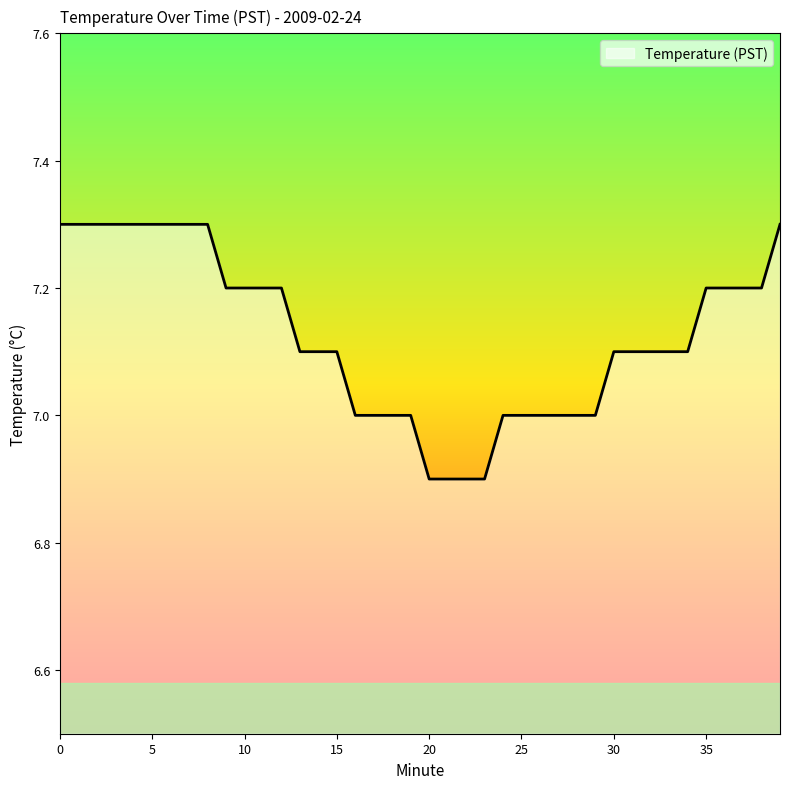

What is the greatest value displayed?

7.3